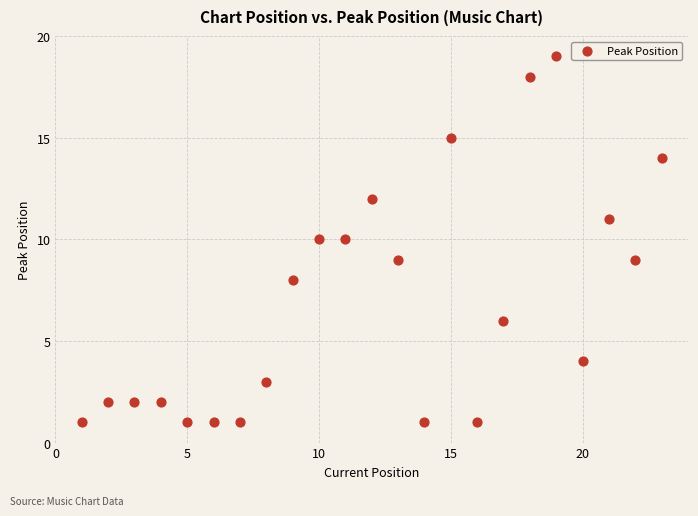

What is the range of Y values (max minus min)?

18